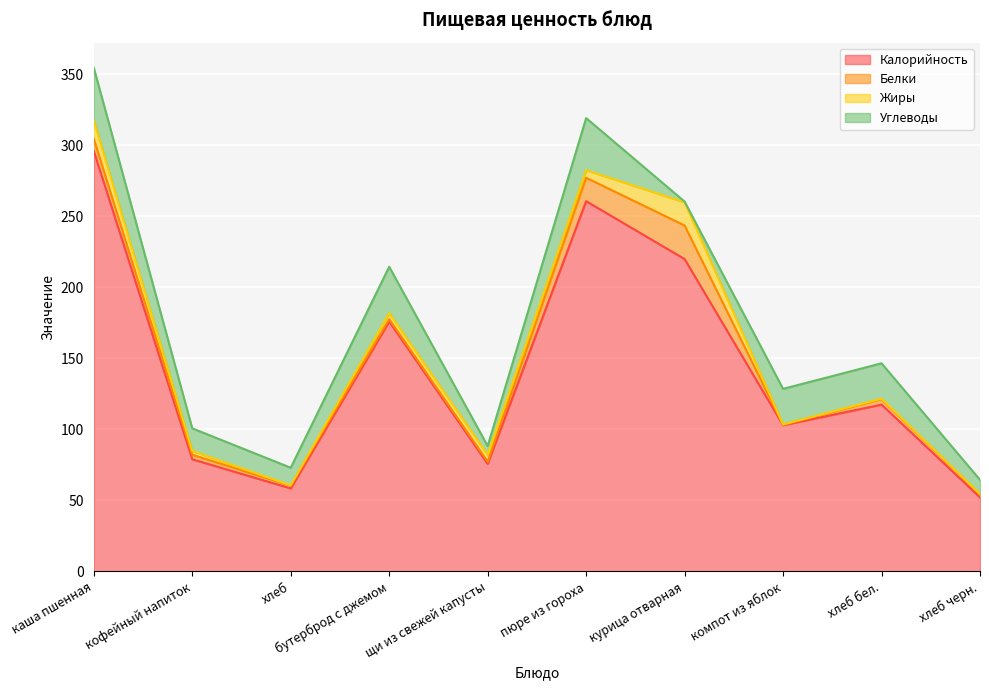

The value of Жиры at хлеб бел. is 0.6. True or false?

False